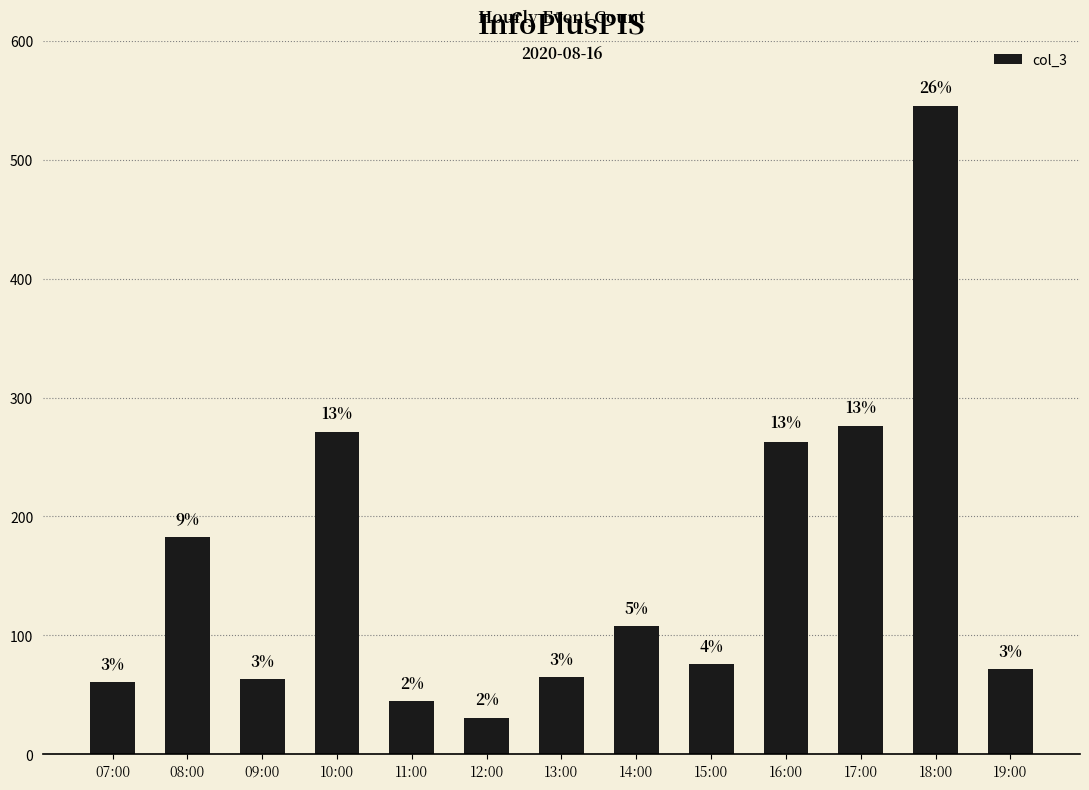

What is the difference between the maximum and second lowest values?

500